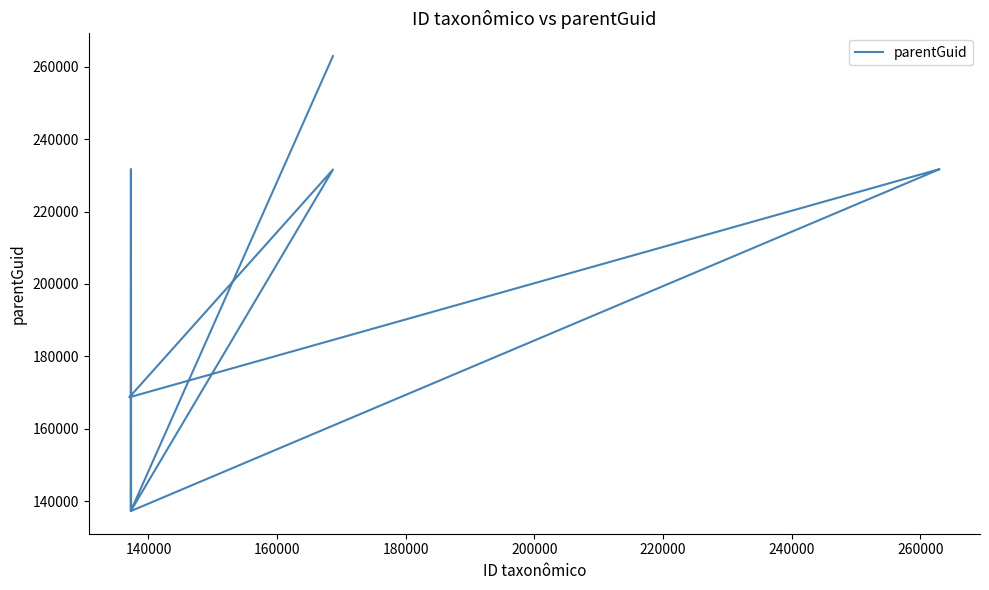

The value at 260000 is 47247. True or false?

False